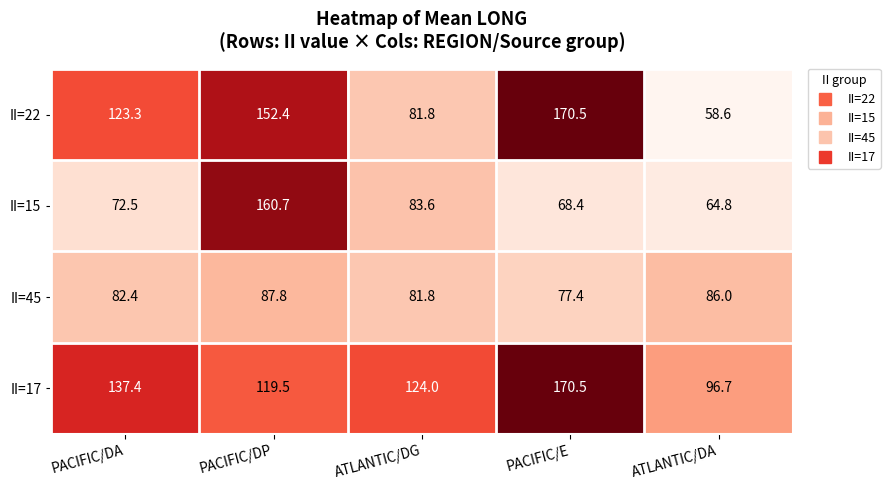

At which category is the sum across all series the highest?

PACIFIC/DP